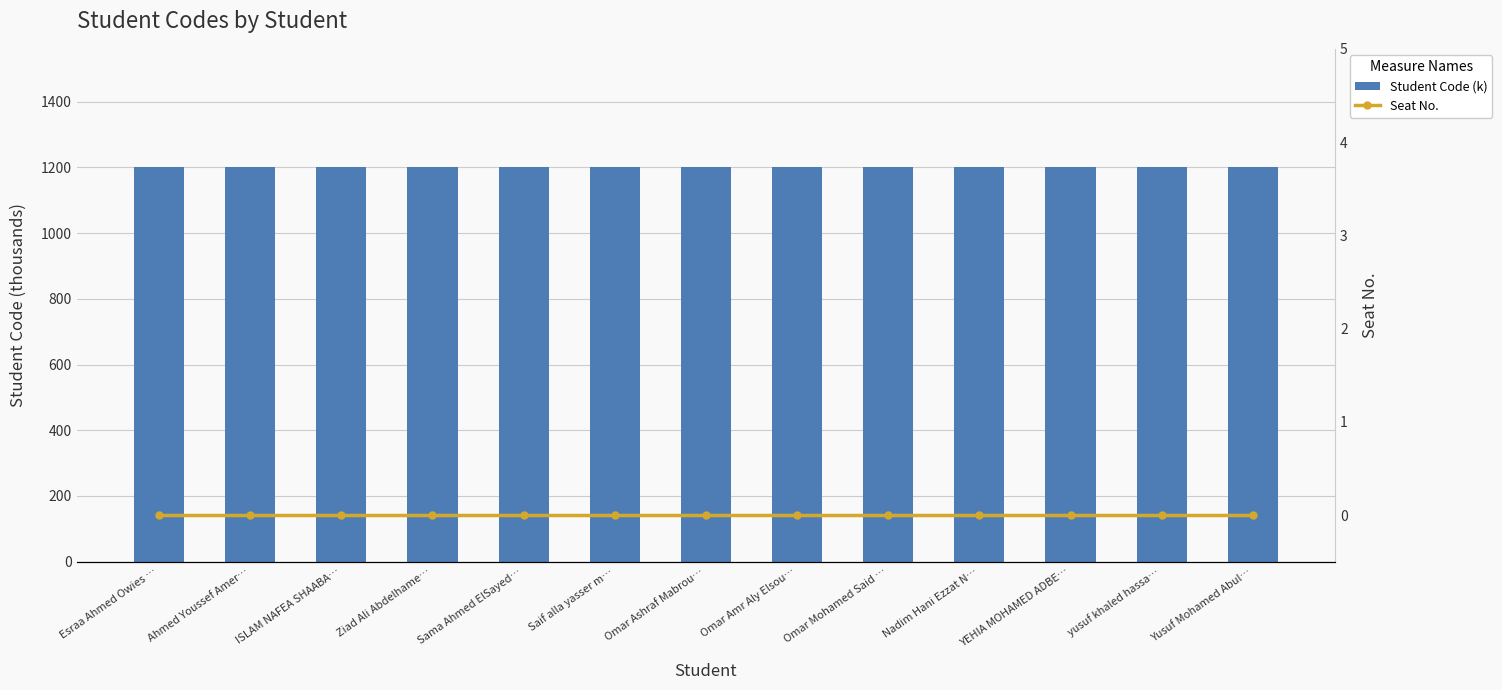

What is the label of the 11th bar from the right?

ISLAM NAFEA SHAABA…